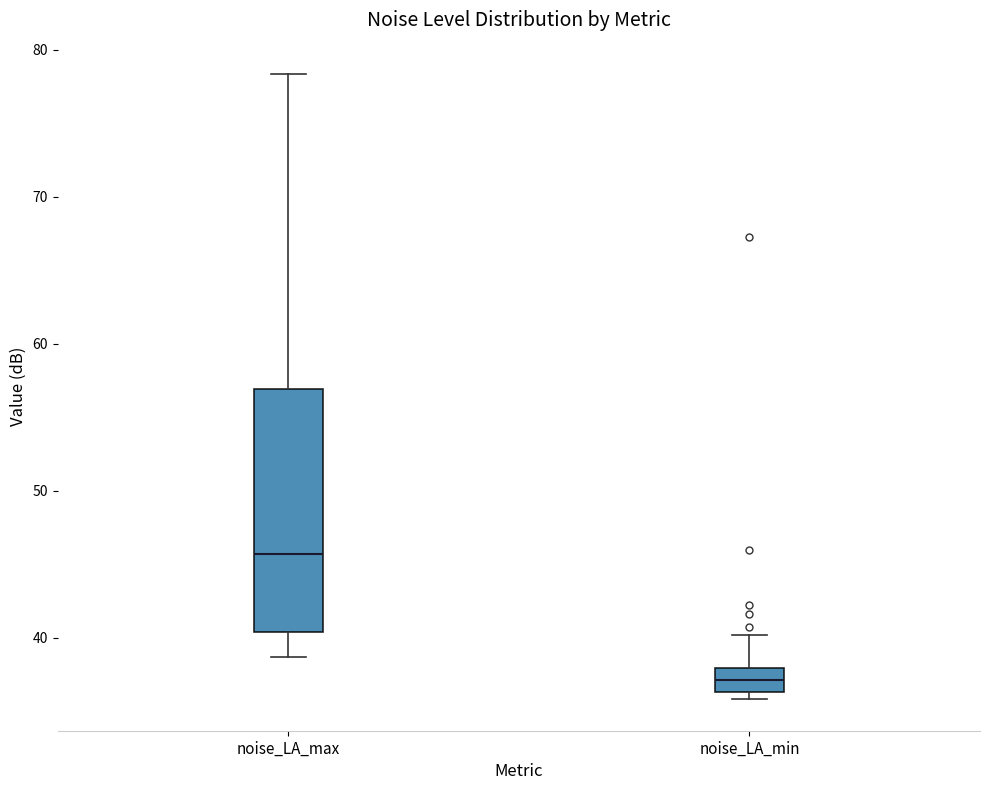

Reading left to right, transcribe this box plot: for each box, give where its median line is, the range the box spans, and where its two whiskers end, as read against the y-axis. The values are not printed on the chart, so give them approximately, as read against the axis.

noise_LA_max: median 46, box 40 to 57, whiskers 39 to 78
noise_LA_min: median 37, box 36 to 38, whiskers 36 (just below the box's lower edge) to 40